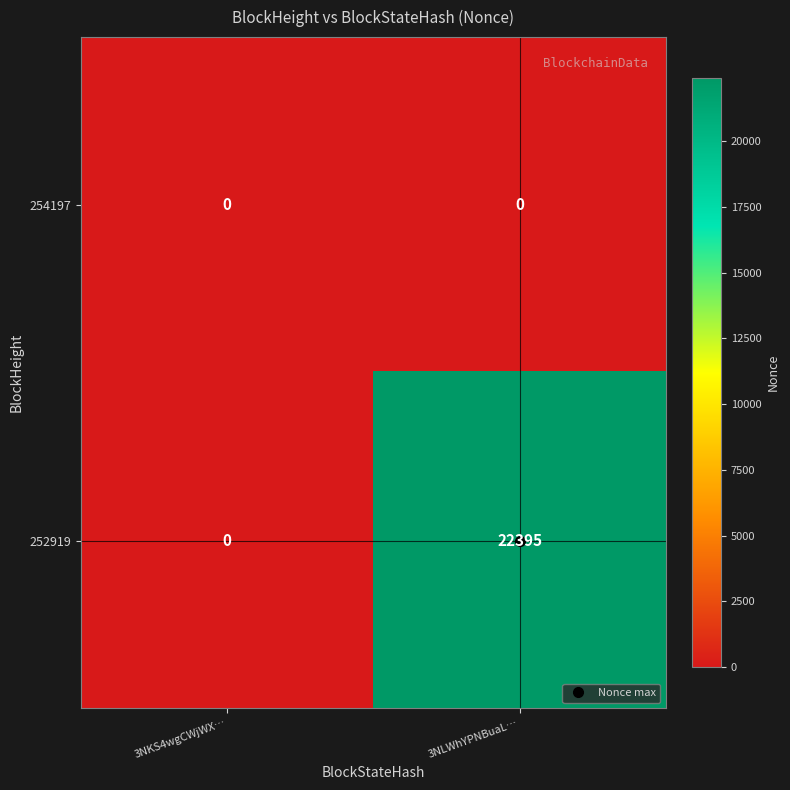

True or false: 252919 has a value of 0 at 3NKS4wgCWjWX….

True